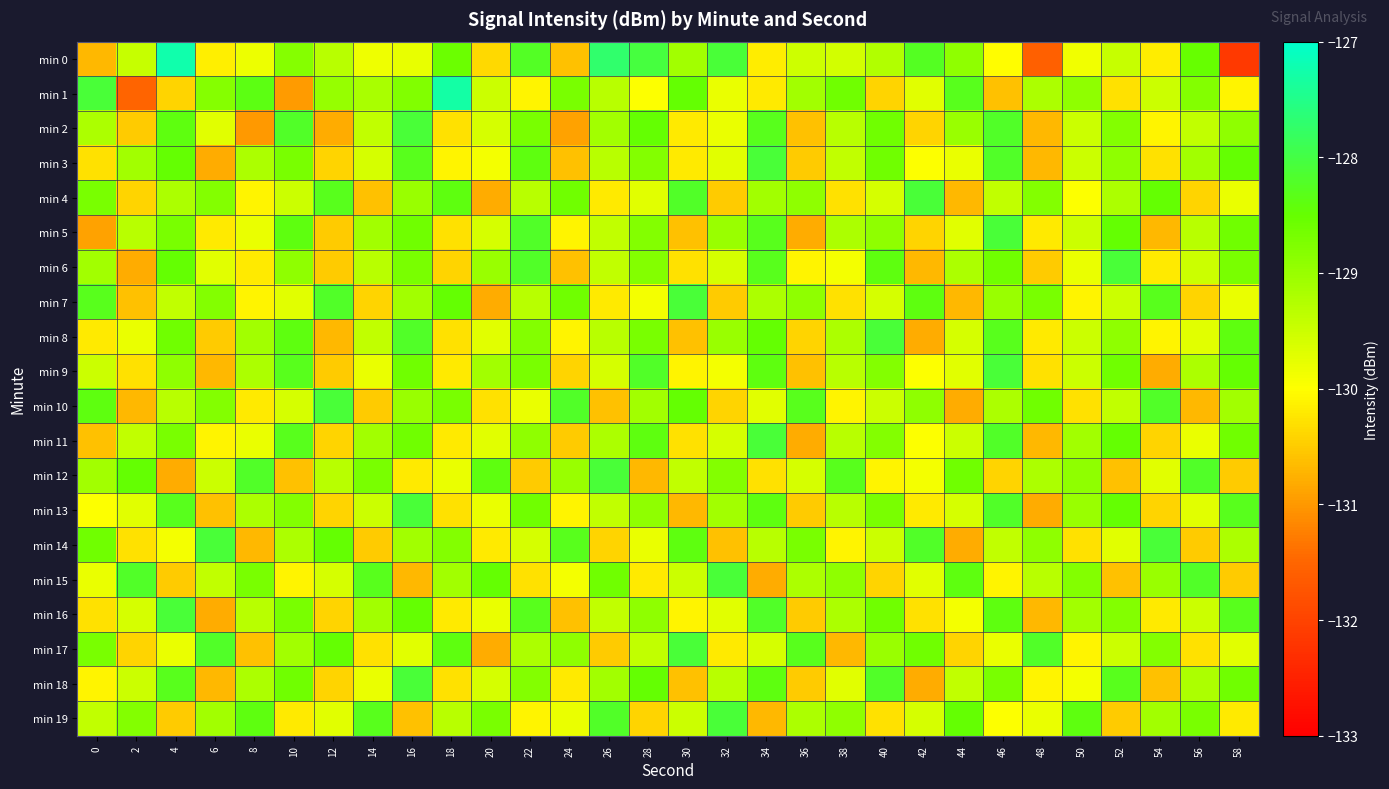

Between 8 and 50, which is larger?

8